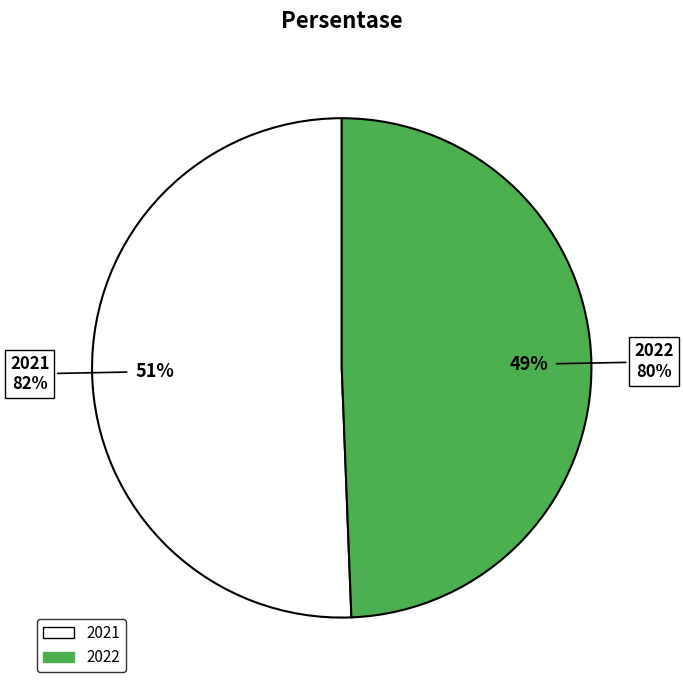

To the nearest percent, what portion does 2021 represent?

51%